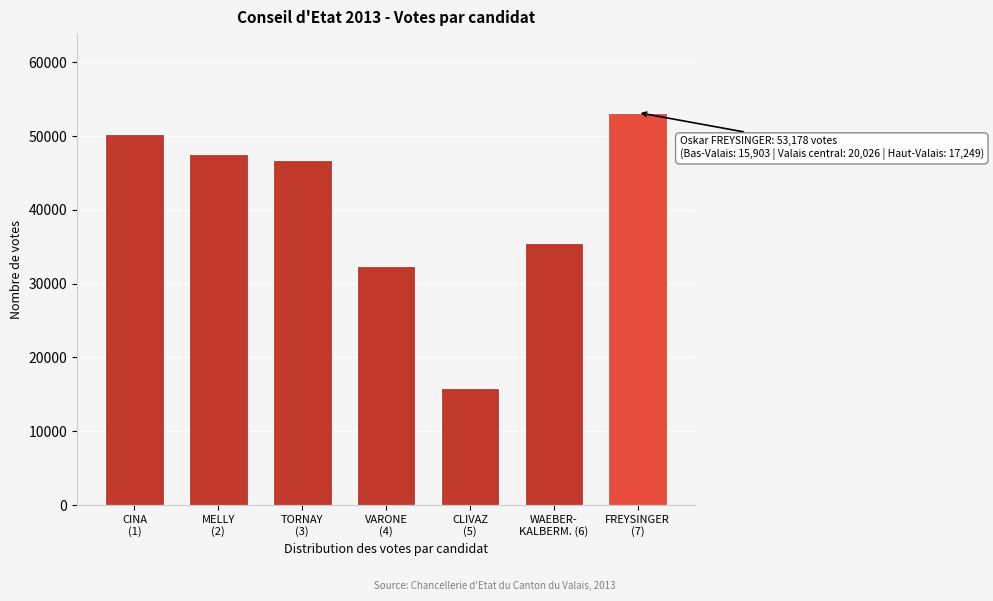

Reading left to right, list all the values displayed in this chart.

50256	47589	46728	32422	15856	35491	53178